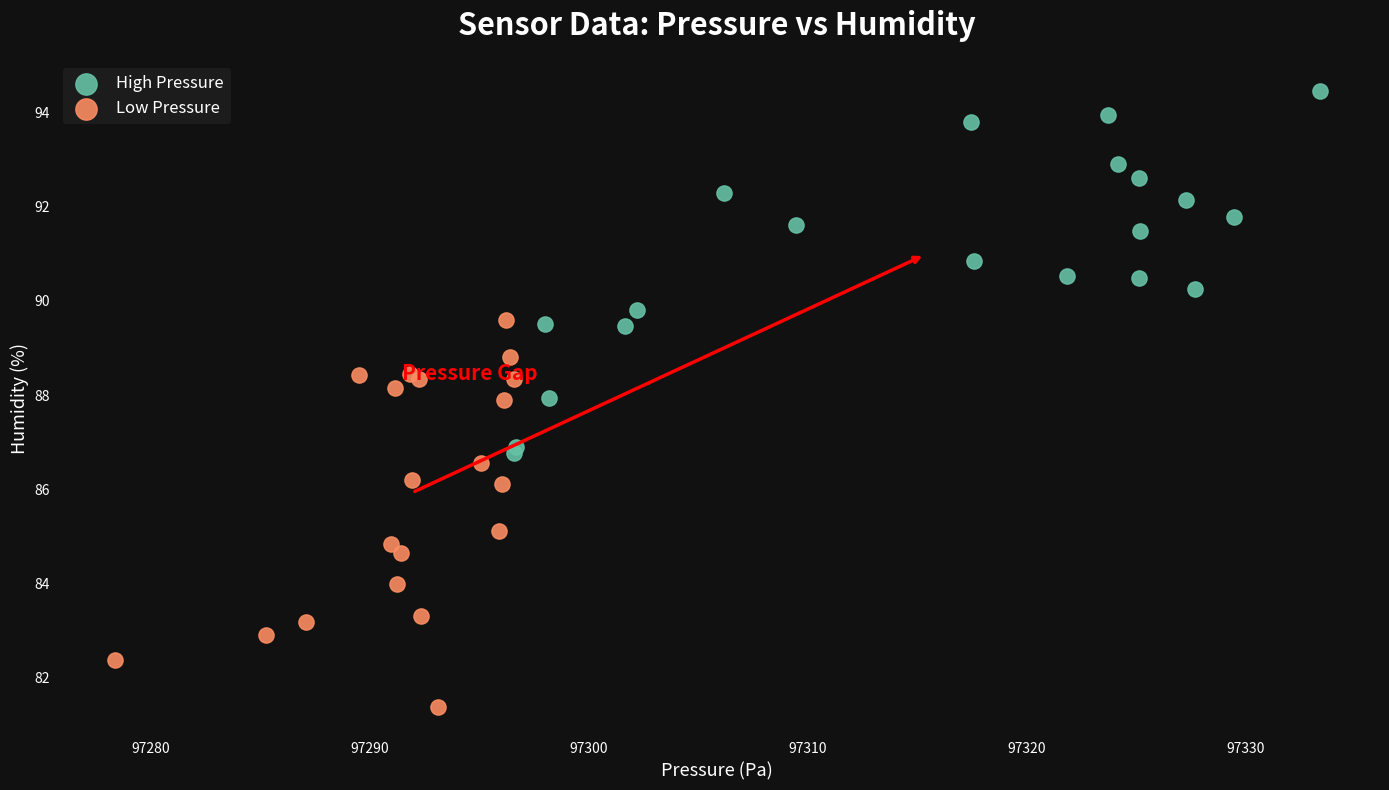

Which series reaches the minimum Y coordinate?

Low Pressure